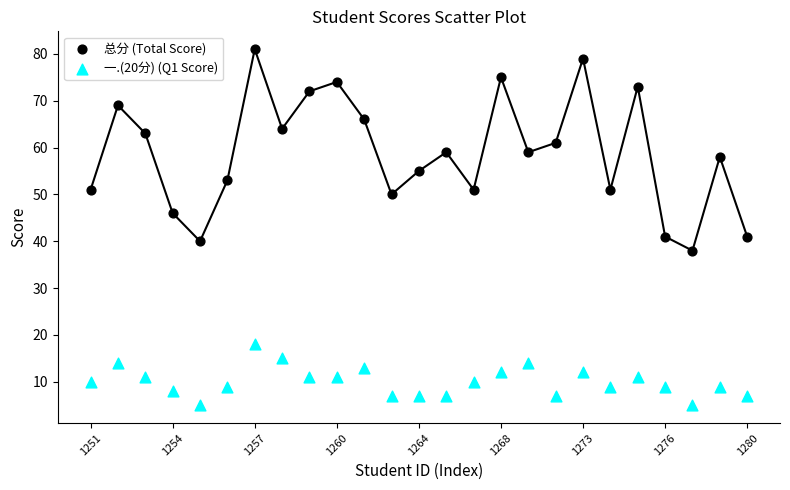

Which series contains the lowest Y value?

一.(20分) (Q1 Score)